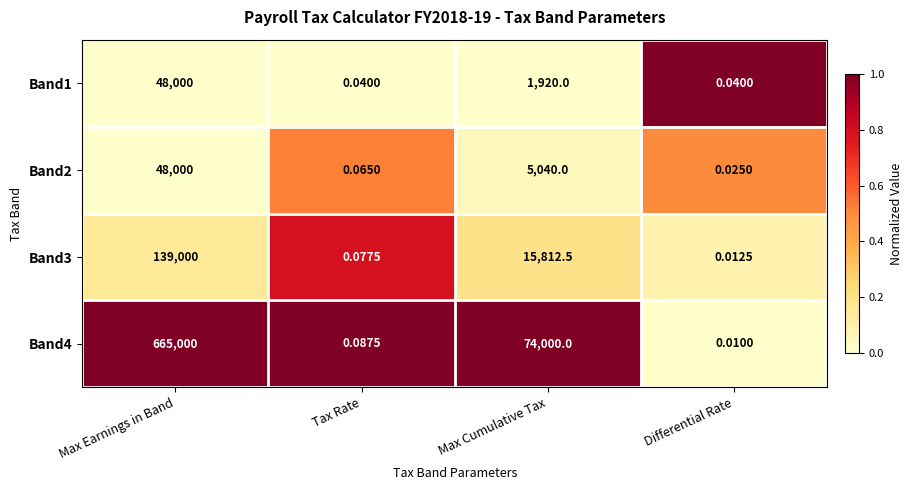

How many distinct data groups are displayed?

4